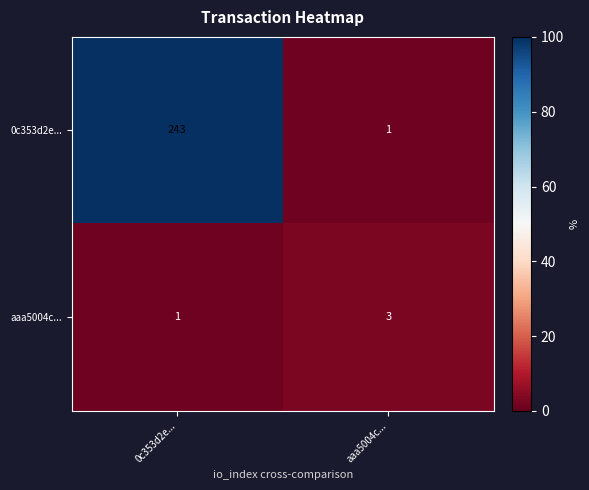

True or false: 0c353d2e... has a value of 1 at aaa5004c....

True